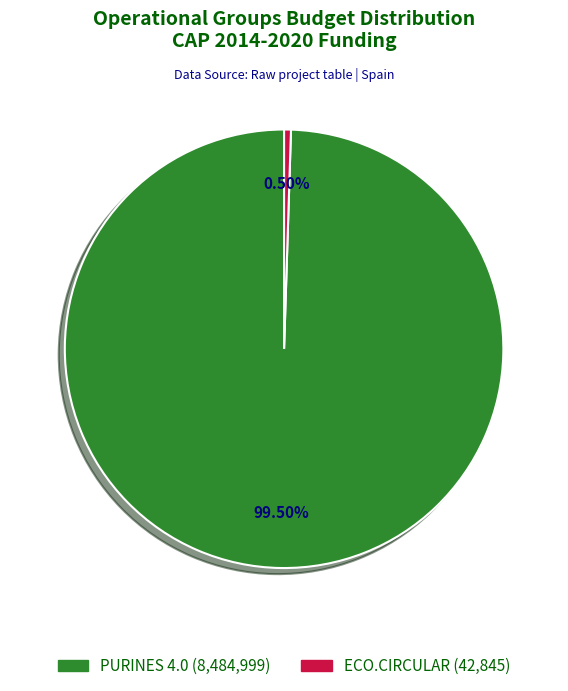

Is there a majority slice in this chart?

Yes